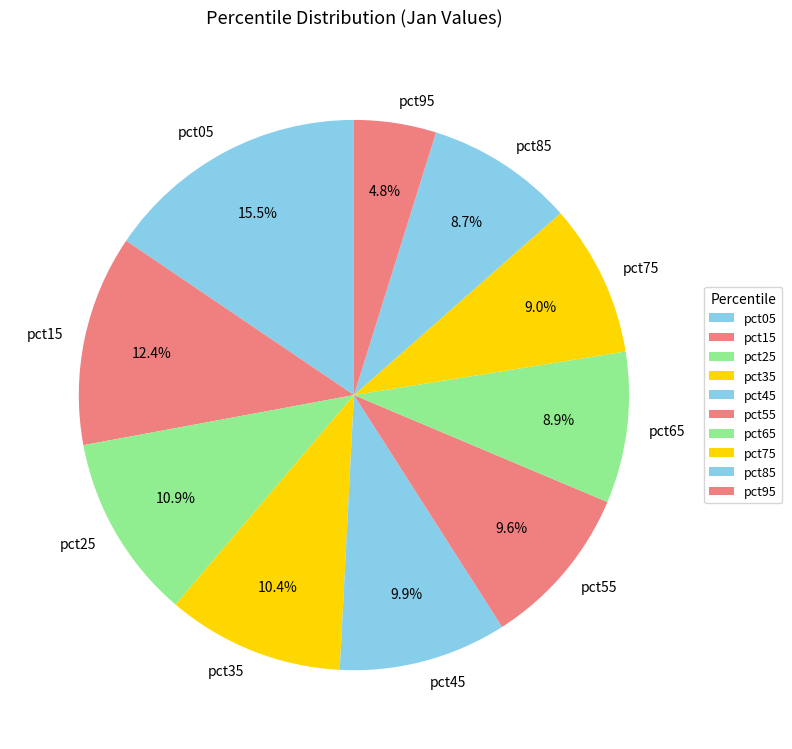

True or false: pct35 accounts for 20% of the total.

False